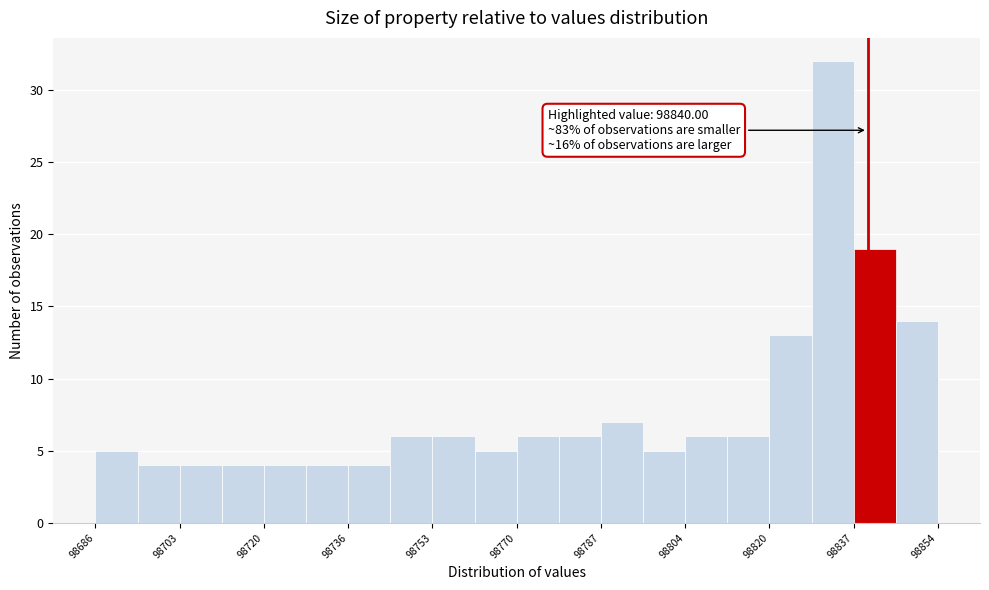

Over which range of the x-axis is the bar tallest?

98828.8 to 98837.2